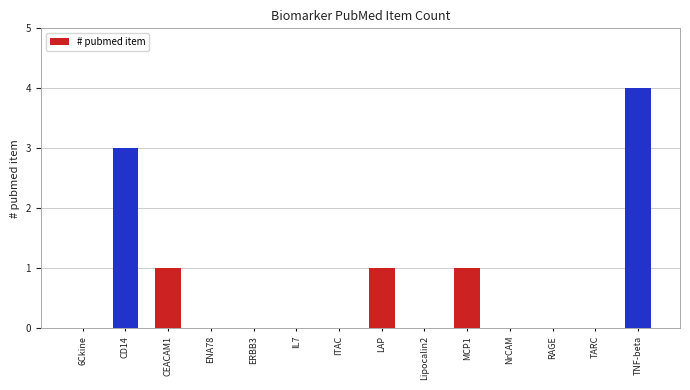

What is the approximate value at CD14?

3